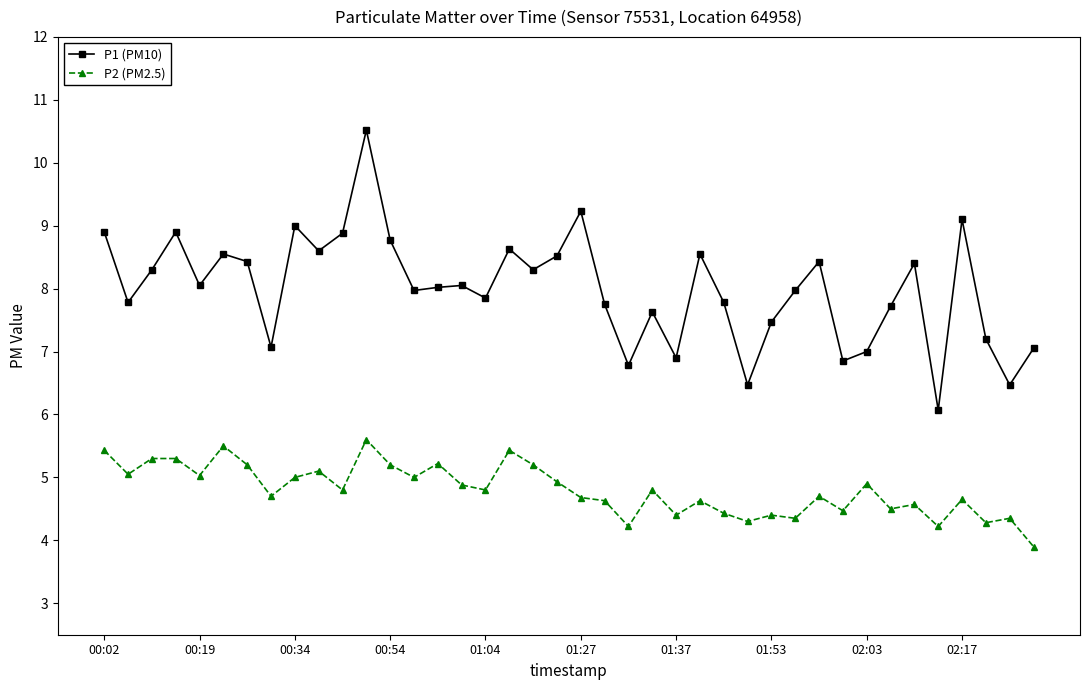

At how many categories does at least one series exceed 4?

40